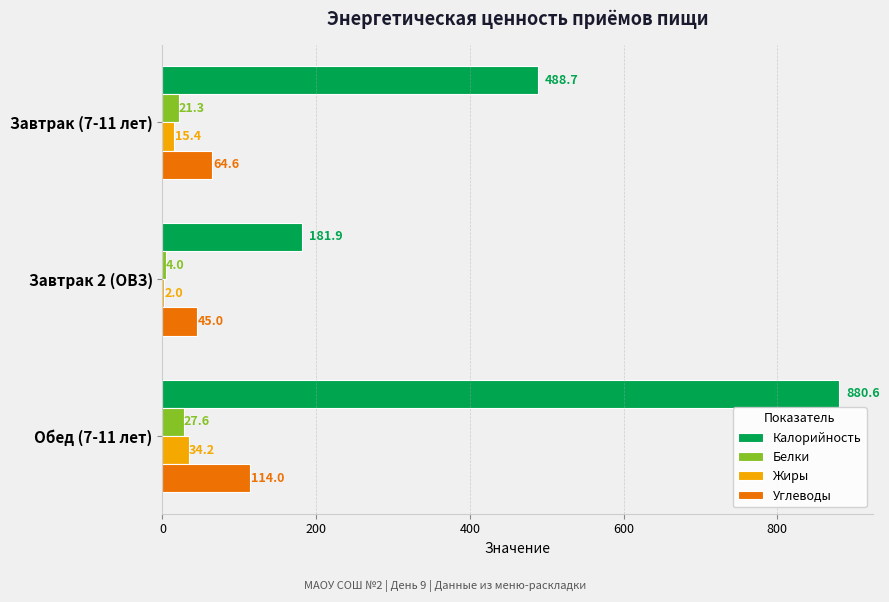

True or false: Жиры has a value of 34.2 at Обед (7-11 лет).

True